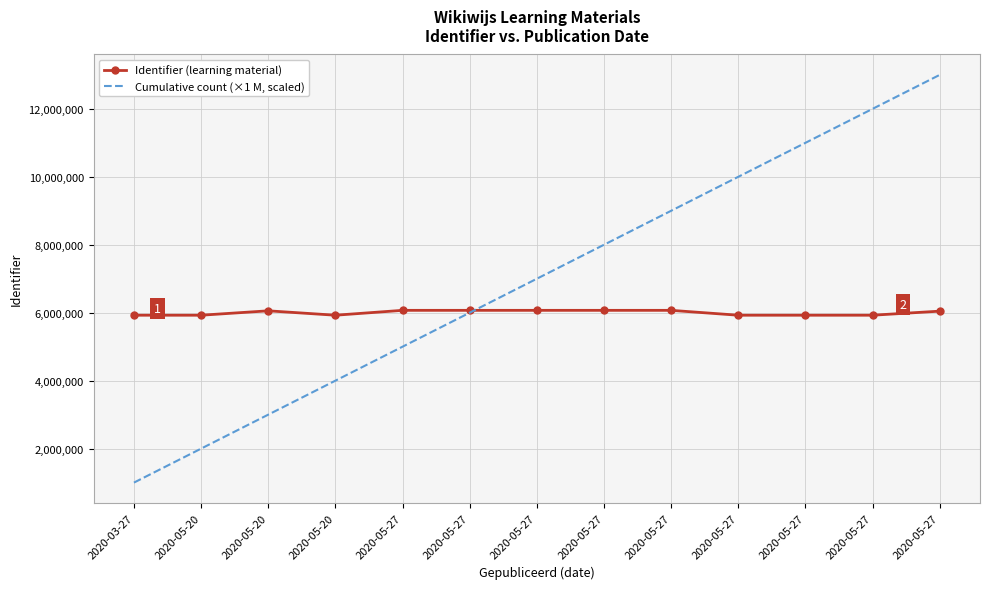

What is the difference between the highest and lowest values at 2020-05-20?

3926365